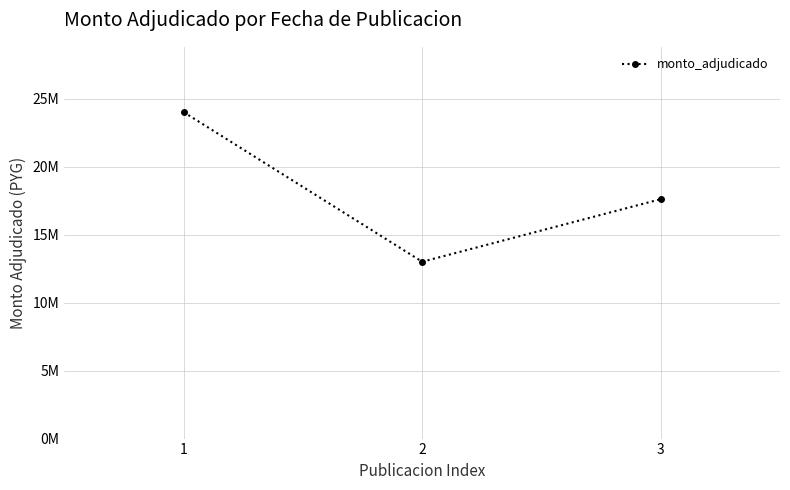

Is this an area chart (filled region under the line)?

No